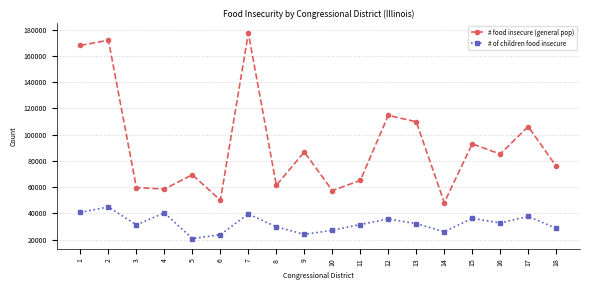

What is the sum of all # of children food insecure values?

583000